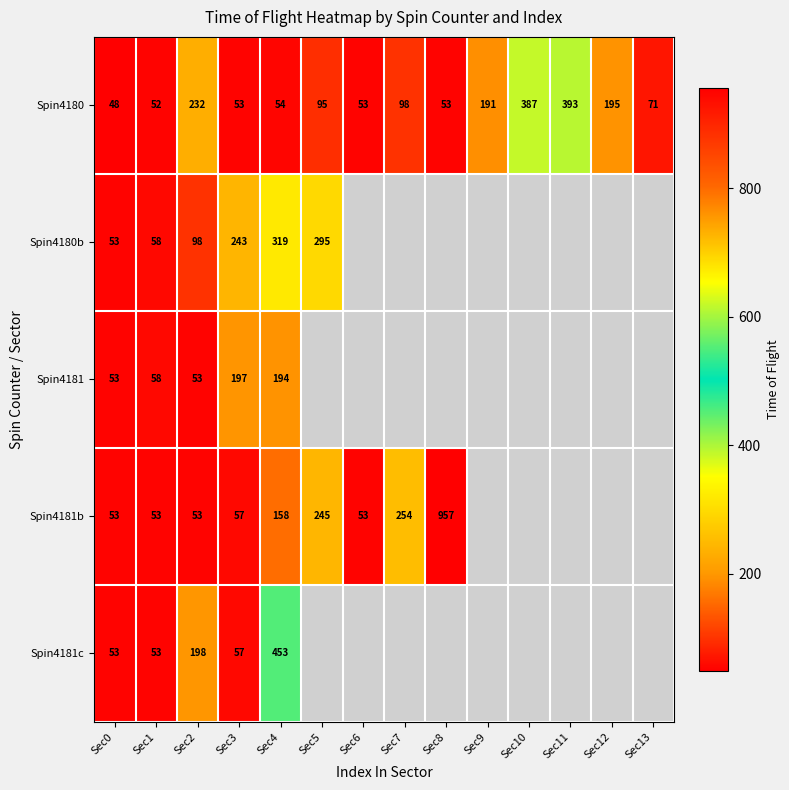

Is the value of Spin4181c at Sec4 greater than the value of Spin4180 at Sec4?

Yes